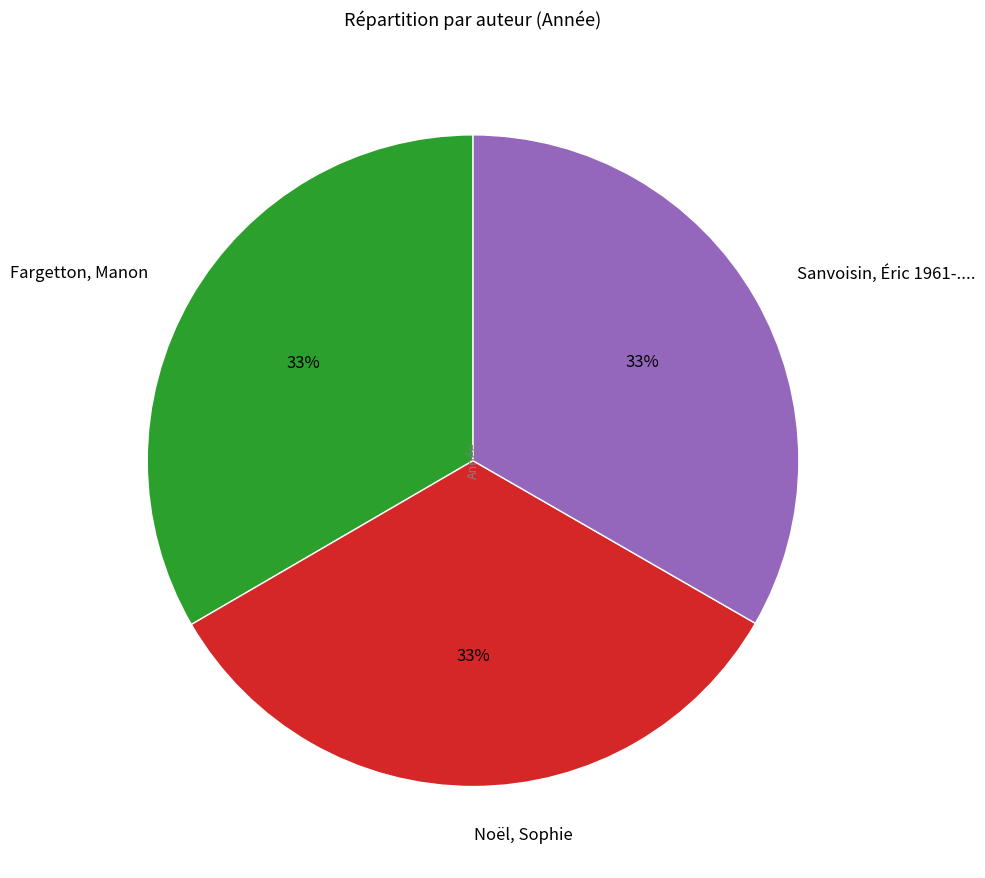

Is it true that Fargetton, Manon is 44% of the pie?

False